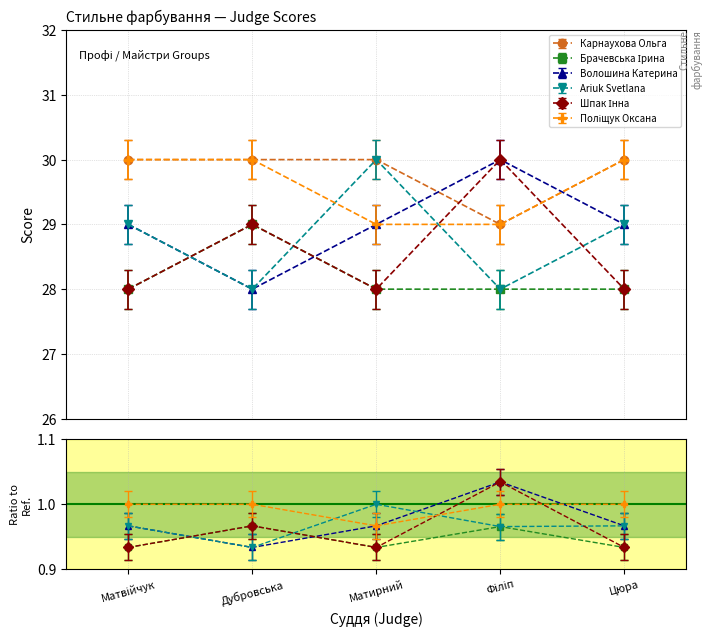

Reading left to right, extract all data points from this chart.

Карнаухова Ольга: 30	30	30	29	30
Брачевська Ірина: 28	29	28	28	28
Волошина Катерина: 29	28	29	30	29
Ariuk Svetlana: 29	28	30	28	29
Шпак Інна: 28	29	28	30	28
Поліщук Оксана: 30	30	29	29	30